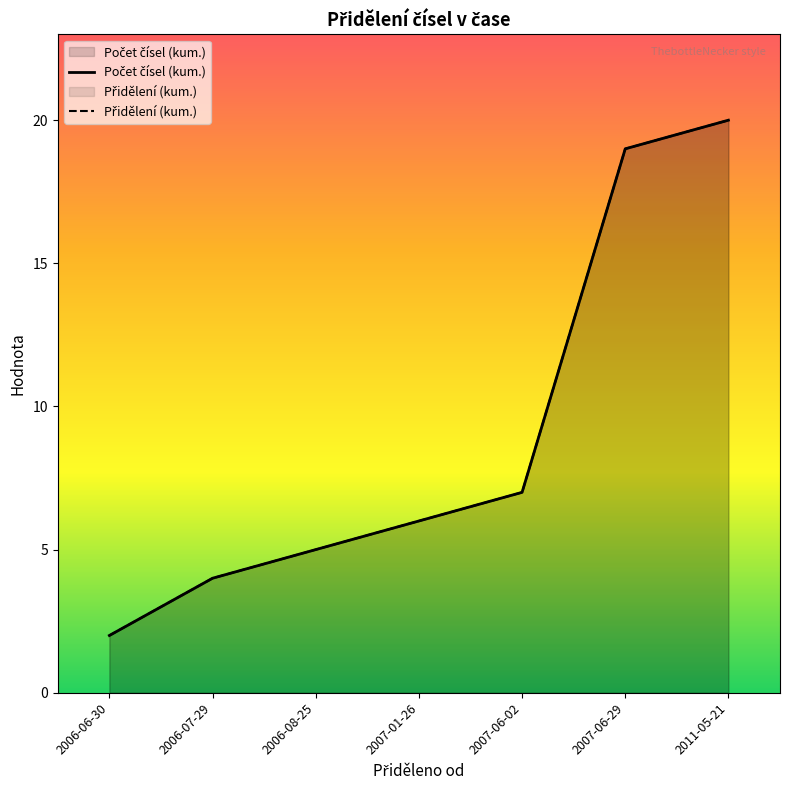

Which category has the lowest value in the Přidělení (kum.) series?

2006-06-30